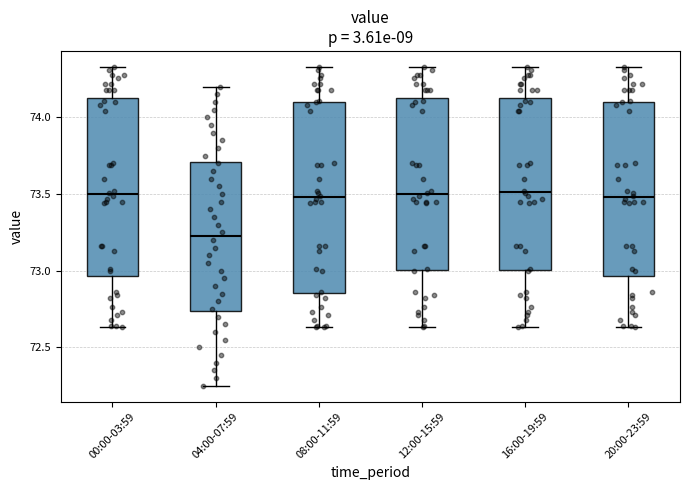

Comparing the boxes themselves (not the whiskers), which one is the tallest?

08:00-11:59